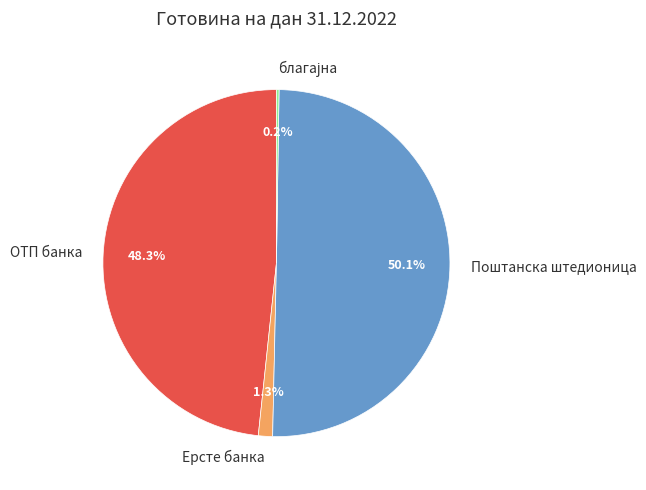

Is the sum of Поштанска штедионица and ОТП банка greater than half?

Yes